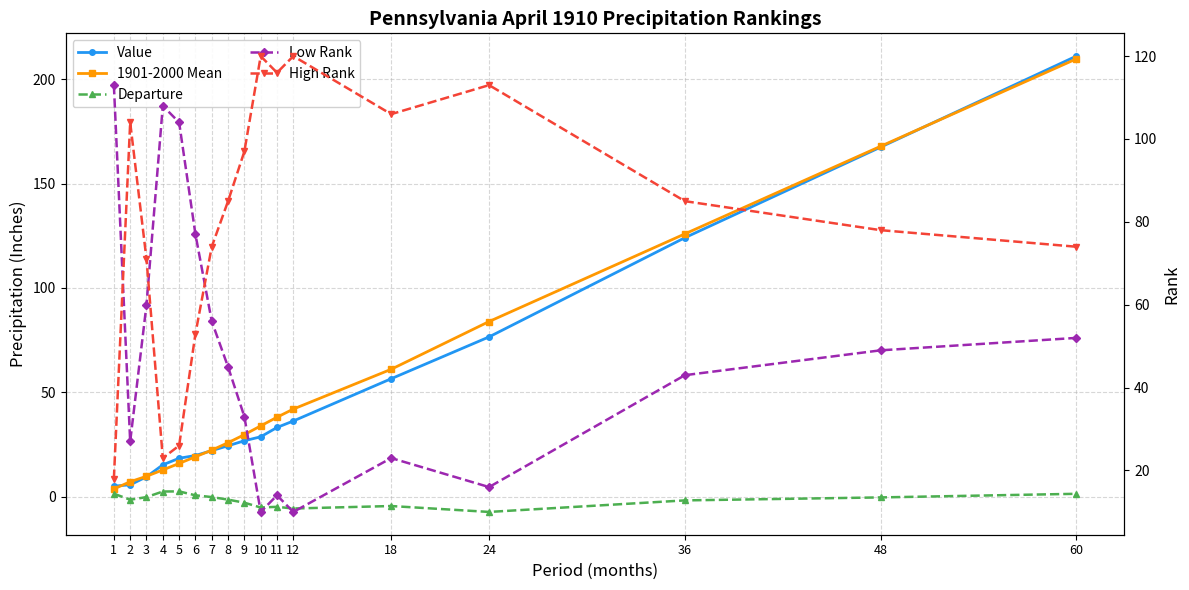

Is it true that Low Rank equals 13.3 at 36?

False